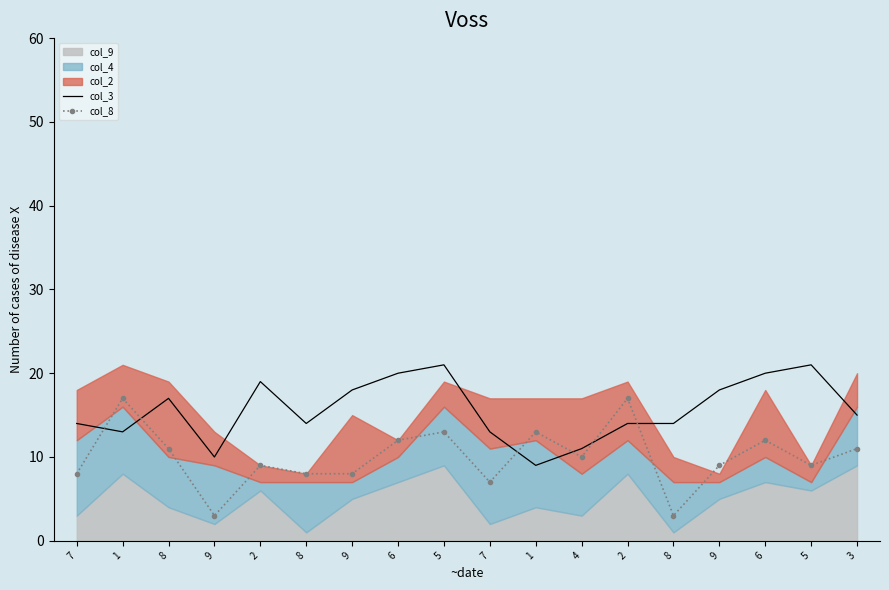

What is the difference between the maximum and second lowest values in the col_3 series?

11